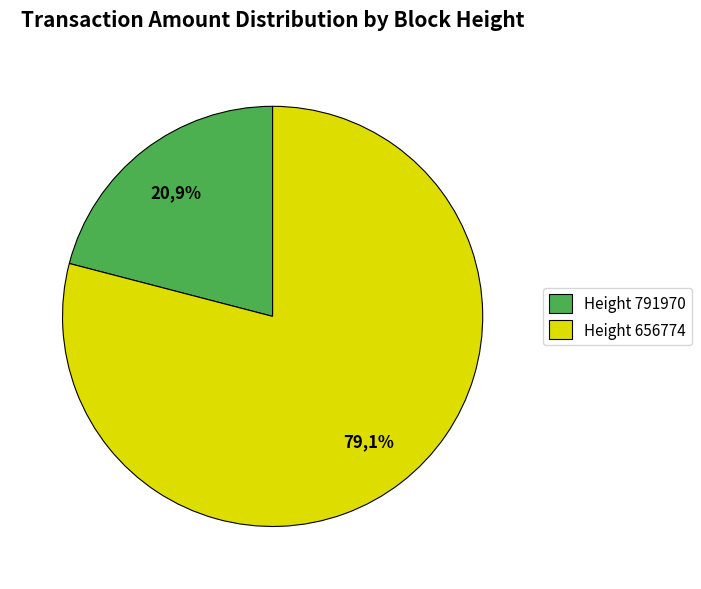

Which slice represents more than half of the pie?

656774